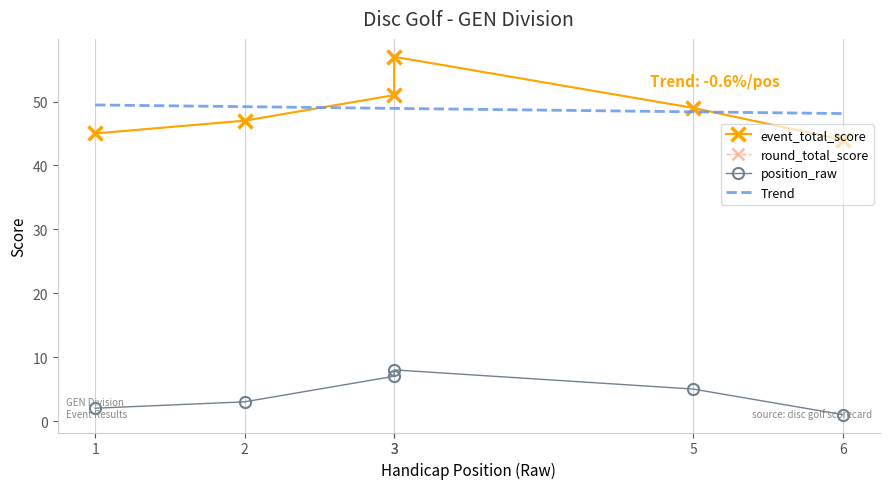

What is the maximum value shown in the chart?

57